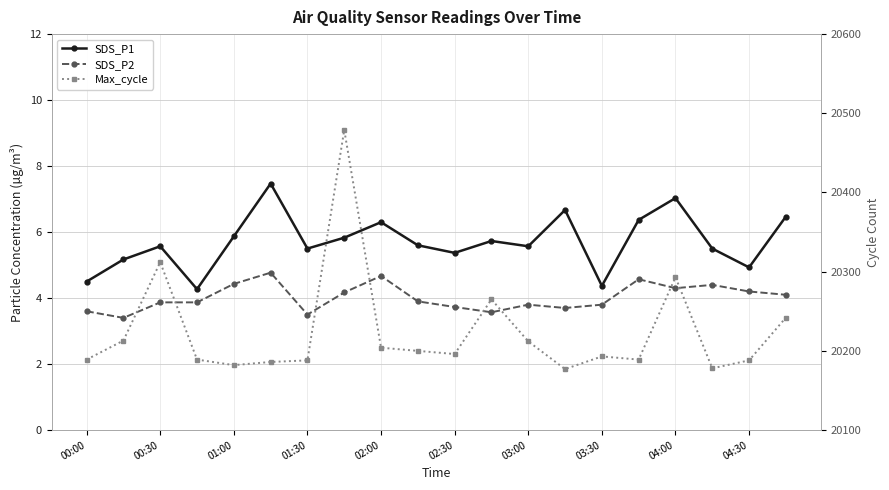

What is the sum of all Max_cycle values?

404475.0